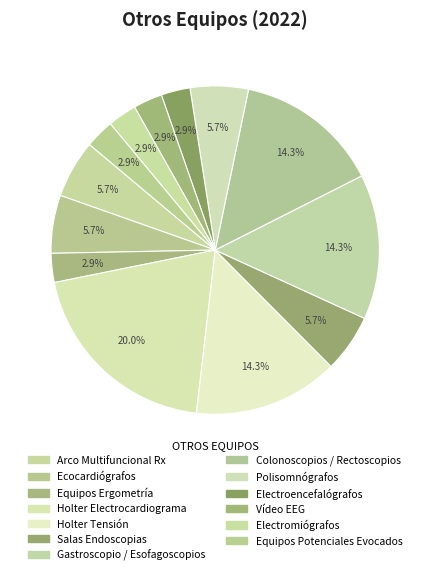

What portion of the pie excludes Electroencefalógrafos?

97.1%